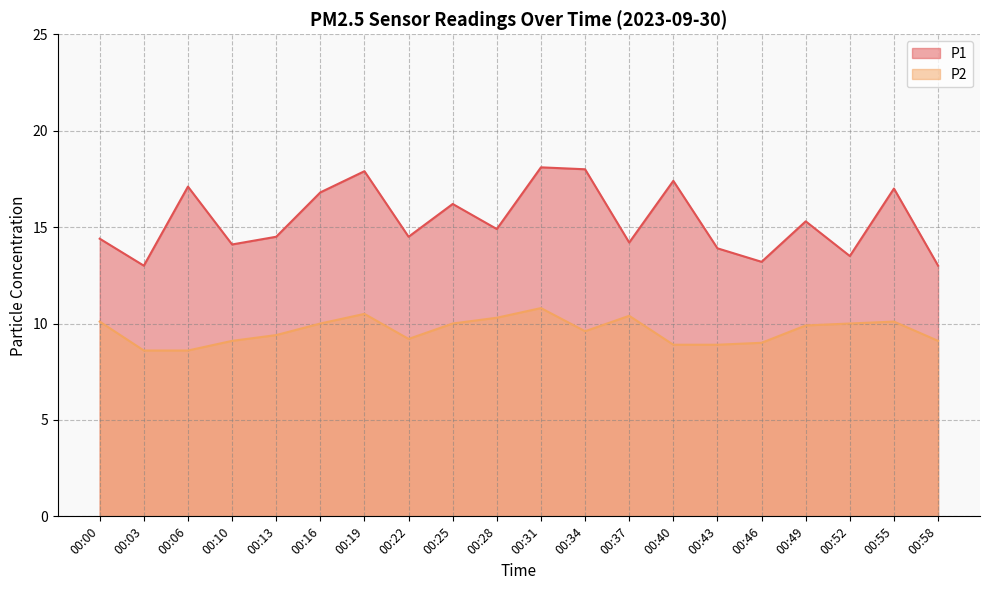

True or false: P2 and P1 intersect in this chart.

False